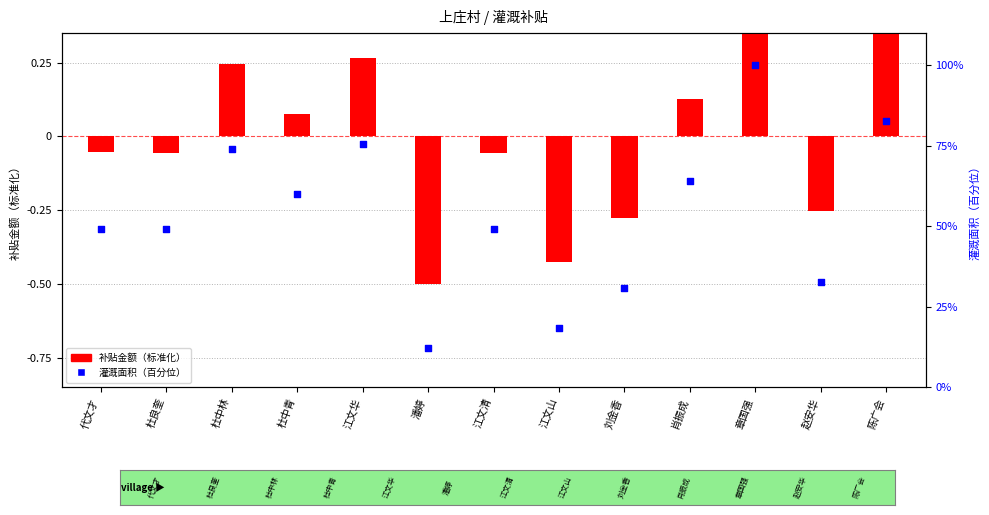

What is the ratio of the value at 江文清 to the value at 代文才?

1.0